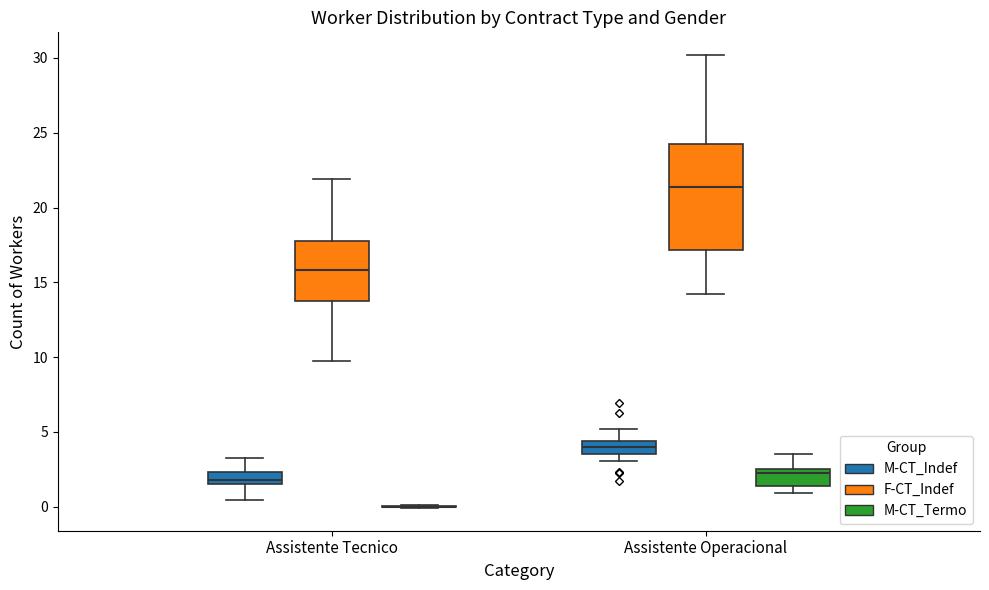

Where is the upper edge of the box for Assistente Tecnico (F-CT_Indef) on the y-axis? The values are not printed on the chart, so give them approximately, as read against the axis.

17.5